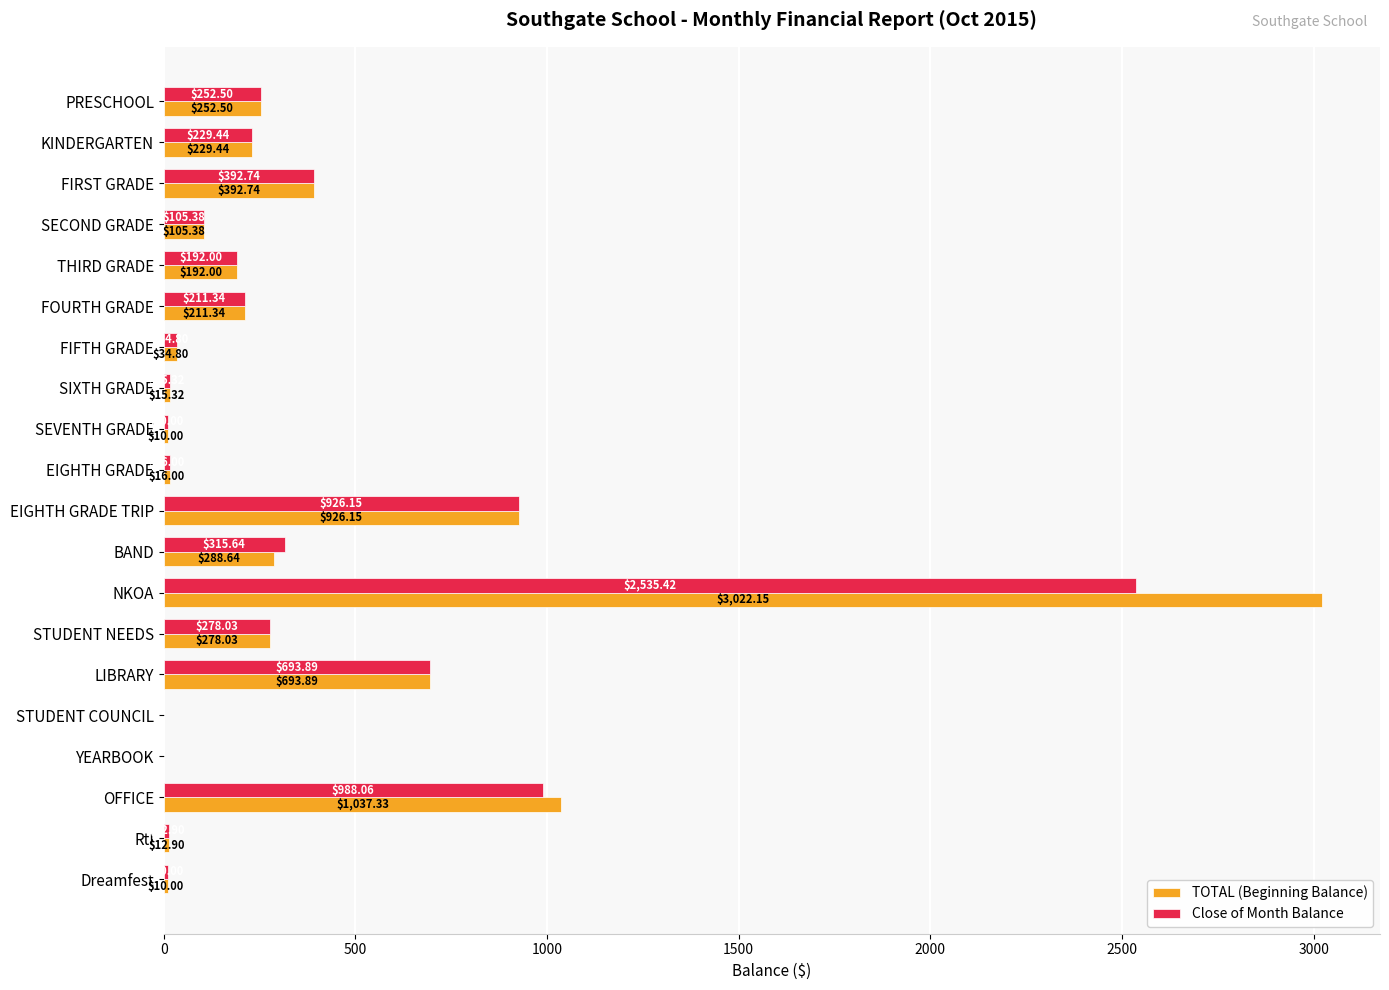

Which series has the largest total across all categories?

TOTAL (Beginning Balance)